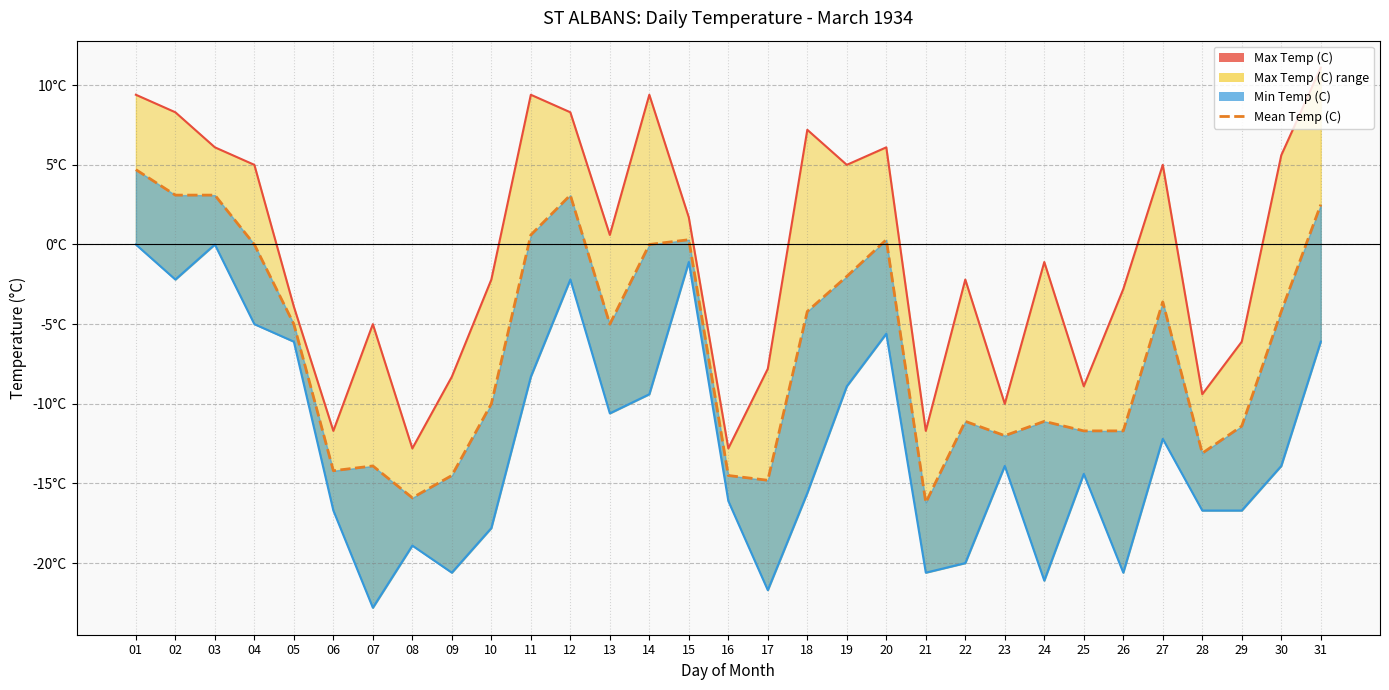

Does the chart display data point markers on the line(s)?

No